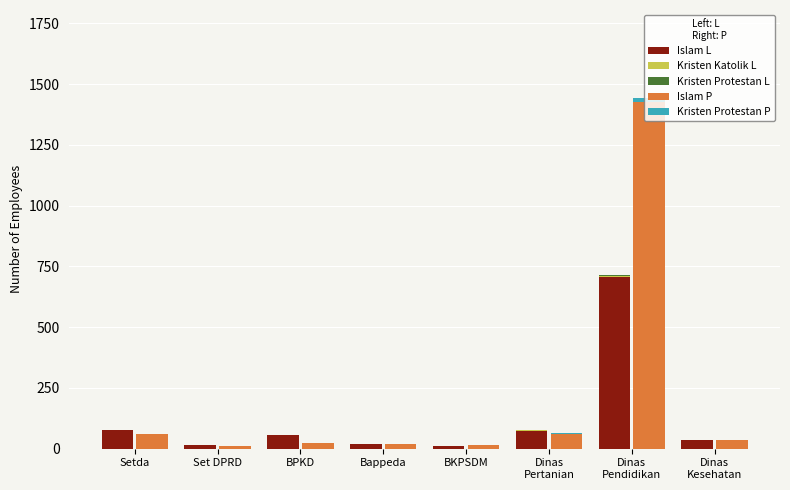

Reading left to right, what are all the values shown in this chart?

Islam L: Setda=77	Set DPRD=14	BPKD=55	Bappeda=19	BKPSDM=12	Dinas
Pertanian=74	Dinas
Pendidikan=708	Dinas
Kesehatan=34
Kristen Katolik L: Setda=0	Set DPRD=0	BPKD=0	Bappeda=0	BKPSDM=0	Dinas
Pertanian=1	Dinas
Pendidikan=1	Dinas
Kesehatan=0
Kristen Protestan L: Setda=0	Set DPRD=0	BPKD=0	Bappeda=0	BKPSDM=0	Dinas
Pertanian=3	Dinas
Pendidikan=7	Dinas
Kesehatan=0
Islam P: Setda=60	Set DPRD=11	BPKD=23	Bappeda=19	BKPSDM=14	Dinas
Pertanian=60	Dinas
Pendidikan=1428	Dinas
Kesehatan=34
Kristen Protestan P : Setda=0	Set DPRD=0	BPKD=0	Bappeda=0	BKPSDM=0	Dinas
Pertanian=3	Dinas
Pendidikan=16	Dinas
Kesehatan=0